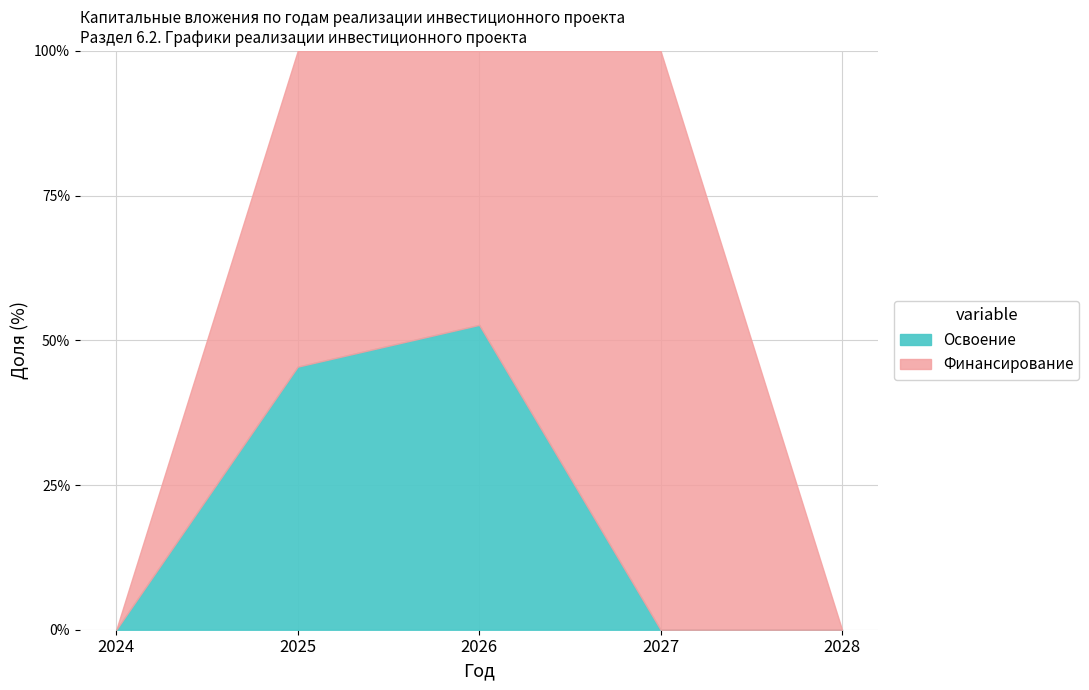

The Финансирование series shows 53.0 at 2026. True or false?

False